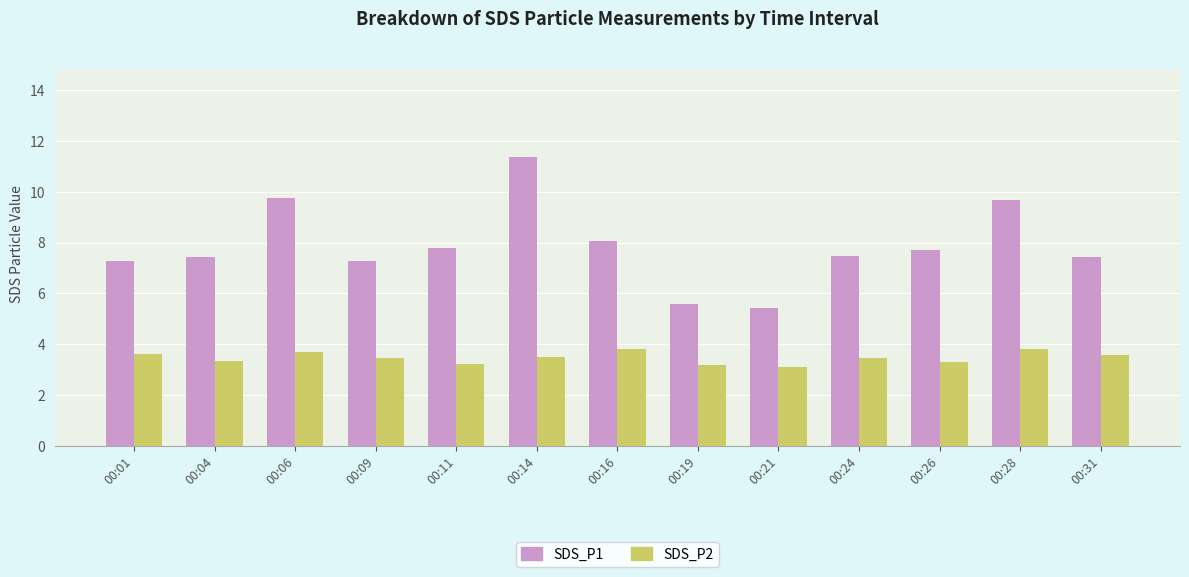

What are all the series names shown in the legend?

SDS_P1, SDS_P2